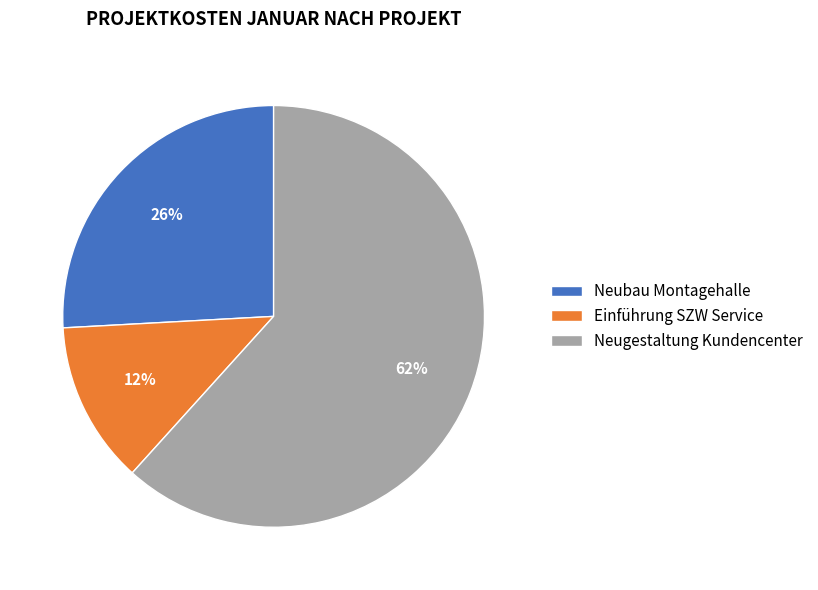

Approximately how many times larger is the value at Neubau Montagehalle compared to Neugestaltung Kundencenter?

0.4